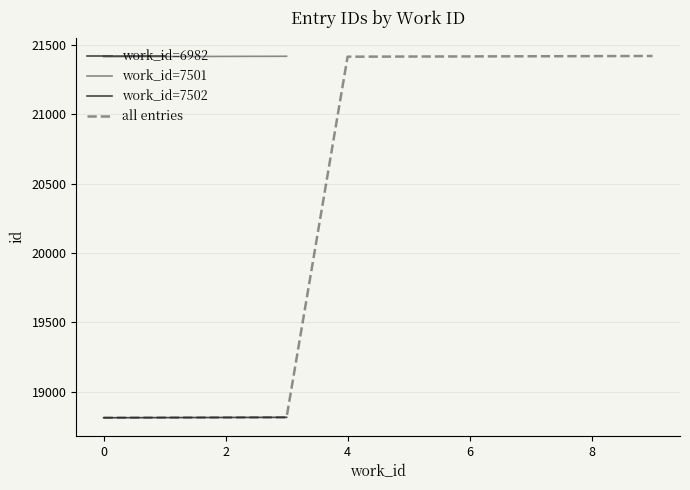

What is the minimum value for all entries?

18813